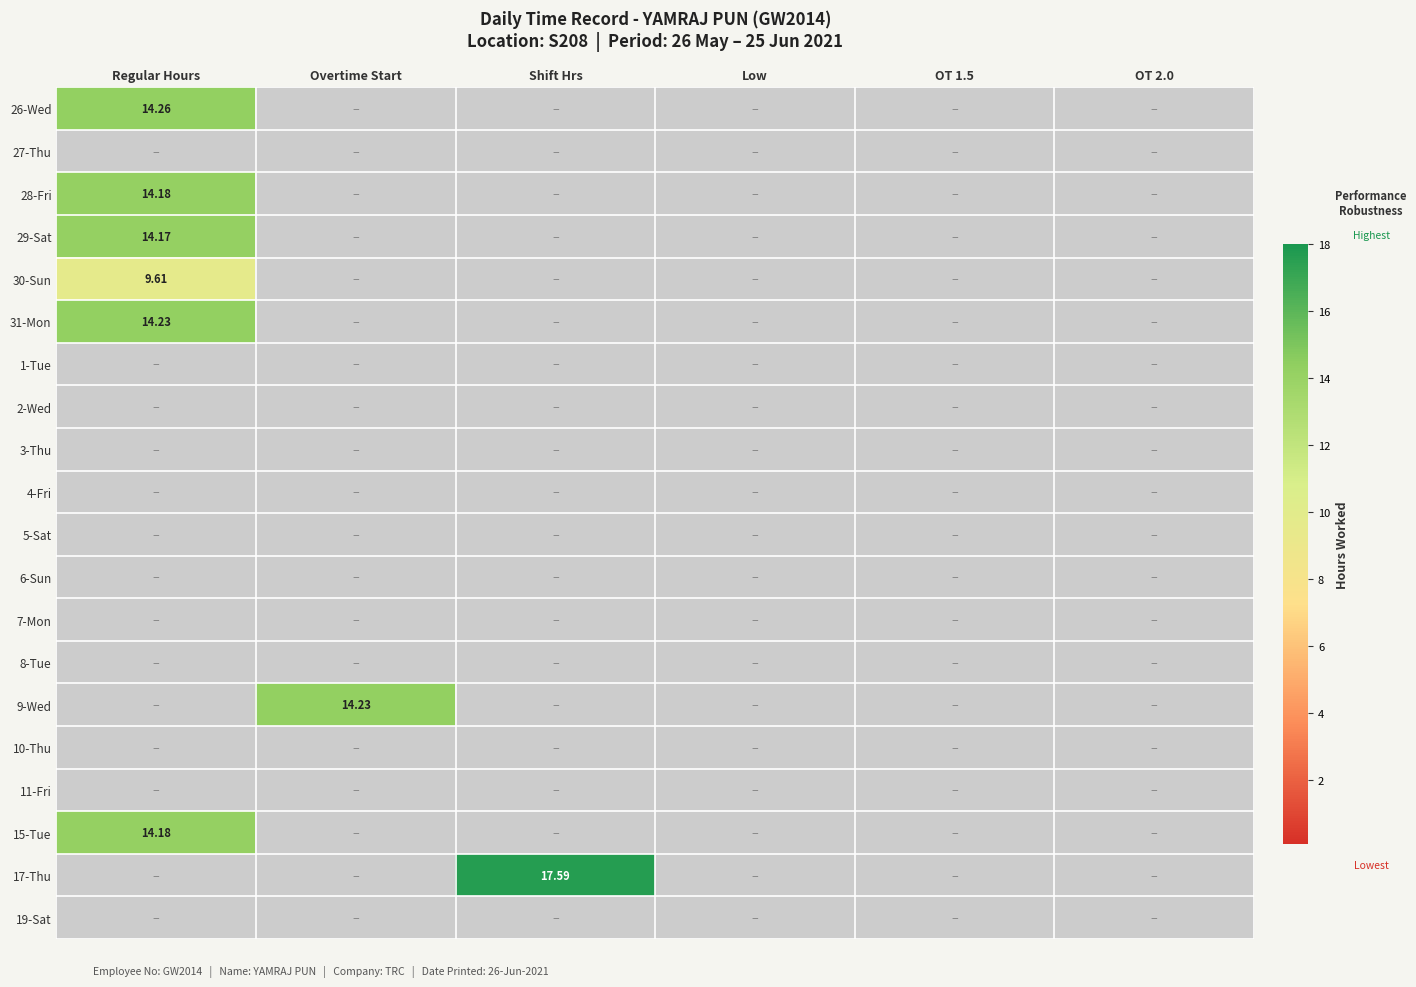

List the labels in order of 30-Sun value, largest first.

Regular Hours, Overtime Start, Shift Hrs, Low, OT 1.5, OT 2.0